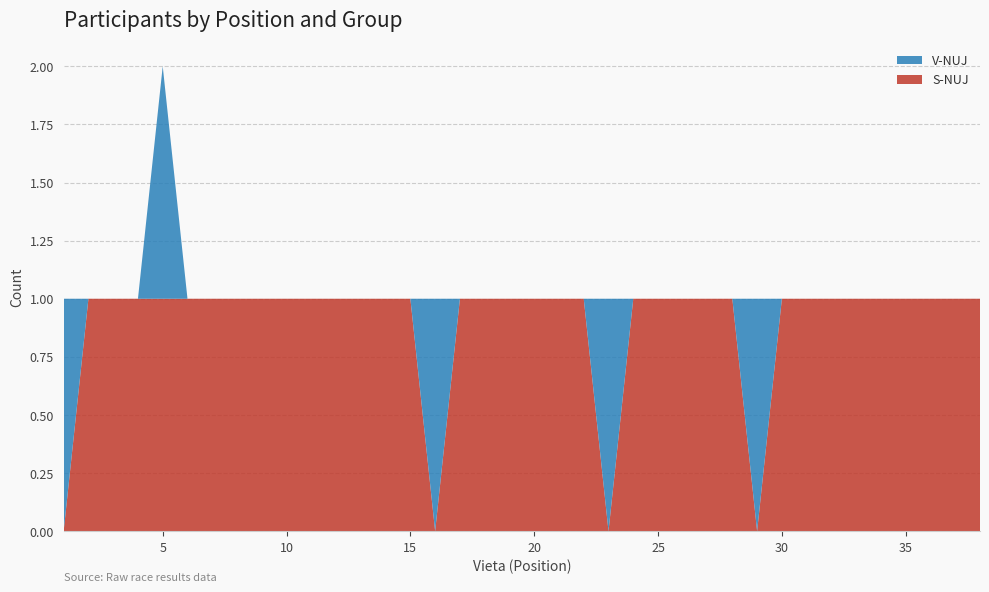

Reading left to right, list all the values displayed in this chart.

S-NUJ: 1=0	2=1	3=1	4=1	5=1	6=1	7=1	8=1	9=1	10=1	11=1	12=1	13=1	14=1	15=1	16=0	17=1	18=1	19=1	20=1	21=1	22=1	23=0	24=1	25=1	26=1	27=1	28=1	29=0	30=1	31=1	32=1	33=1	34=1	35=1	36=1	37=1	38=1
V-NUJ: 1=1	2=0	3=0	4=0	5=1	6=0	7=0	8=0	9=0	10=0	11=0	12=0	13=0	14=0	15=0	16=1	17=0	18=0	19=0	20=0	21=0	22=0	23=1	24=0	25=0	26=0	27=0	28=0	29=1	30=0	31=0	32=0	33=0	34=0	35=0	36=0	37=0	38=0